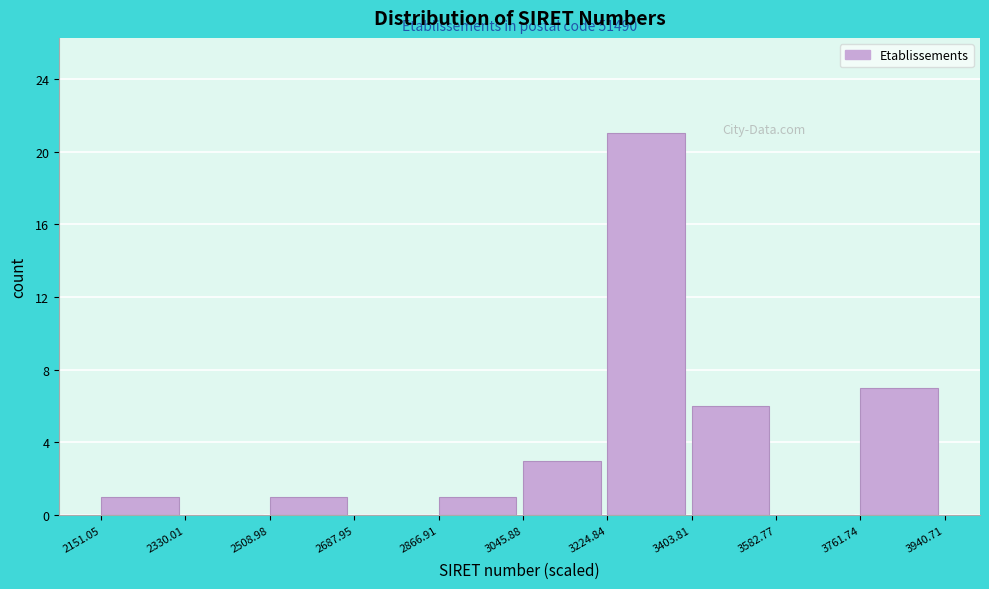

Over which range of the x-axis is the bar tallest?

3224.84 to 3403.81